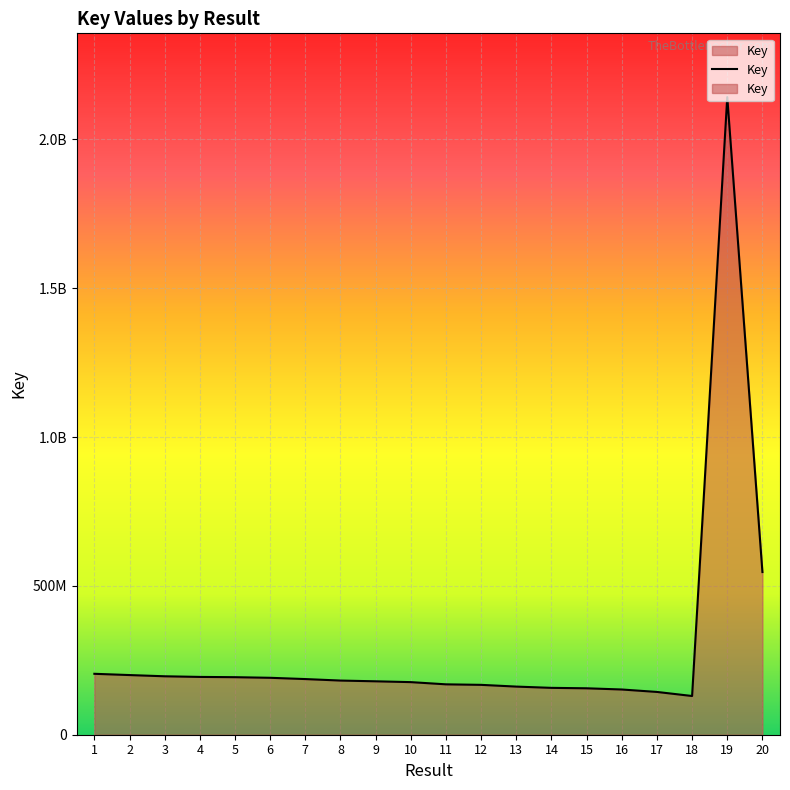

Where is the first local minimum?

18